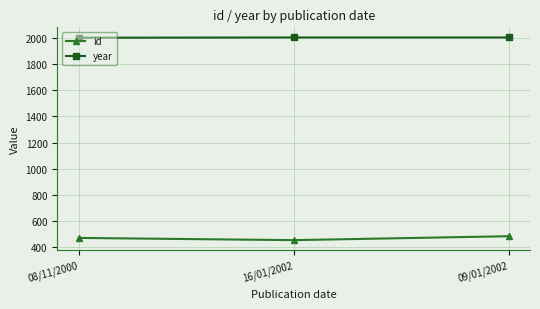

At 09/01/2002, list the series in order from smallest to largest.

id, year